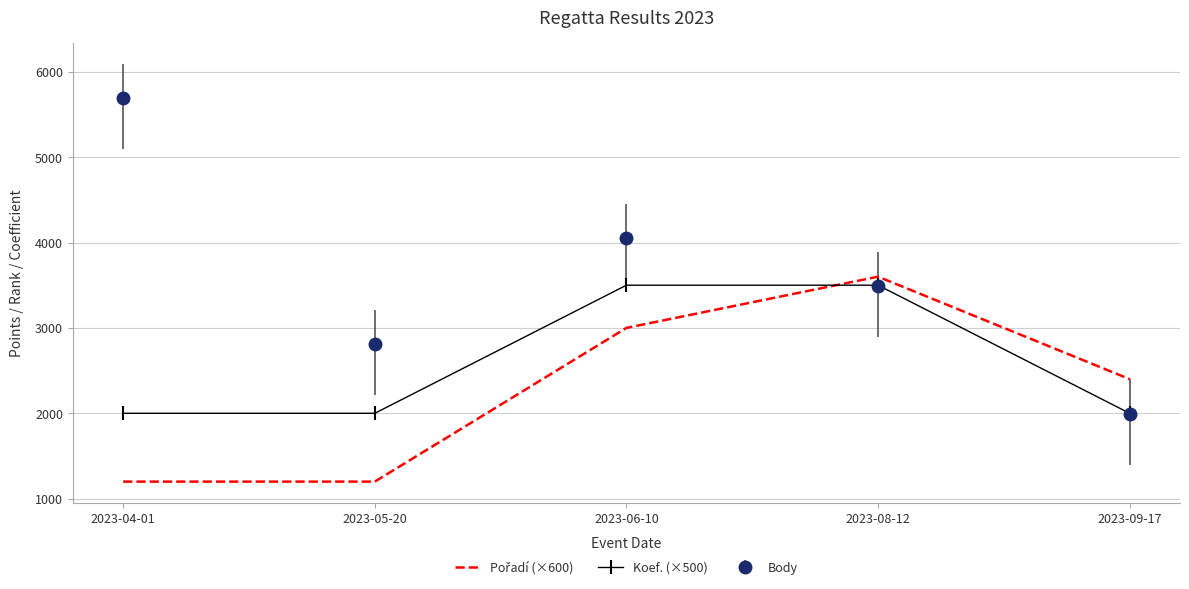

Which series has the largest total across all categories?

Body